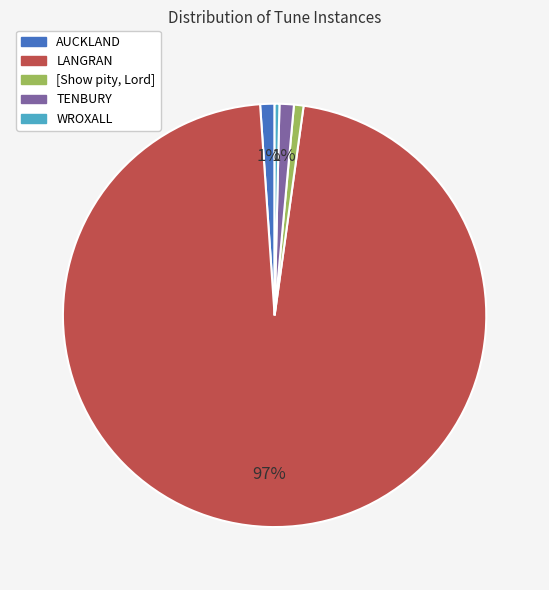

To the nearest percent, what percentage of the pie is TENBURY?

1%